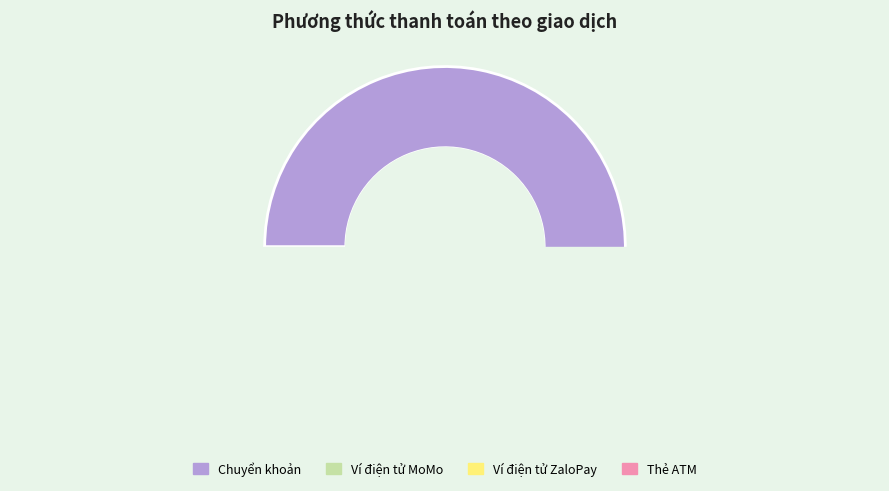

What is the ratio of the value at Ví điện tử ZaloPay to the value at Ví điện tử MoMo?

1.0